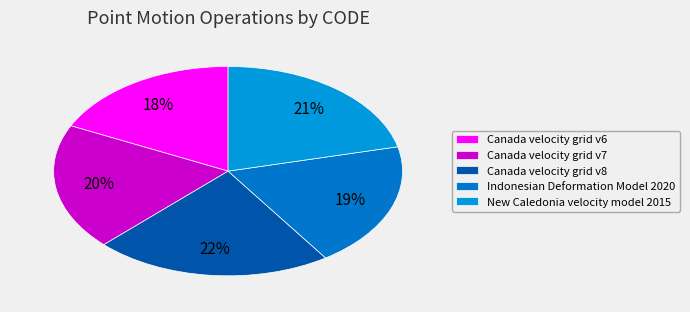

Approximately how many times larger is the value at Canada velocity grid v8 compared to New Caledonia velocity model 2015?

1.0